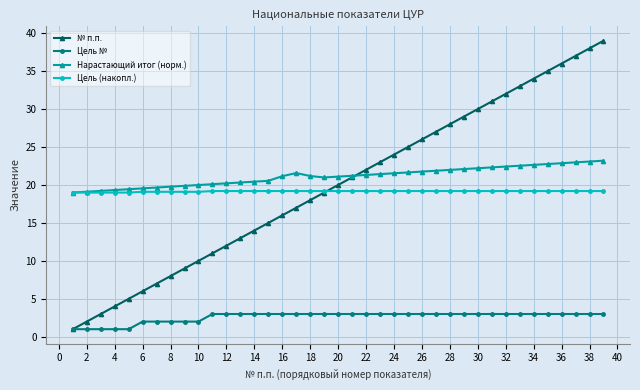

Which series has the widest spread of values?

№ п.п.